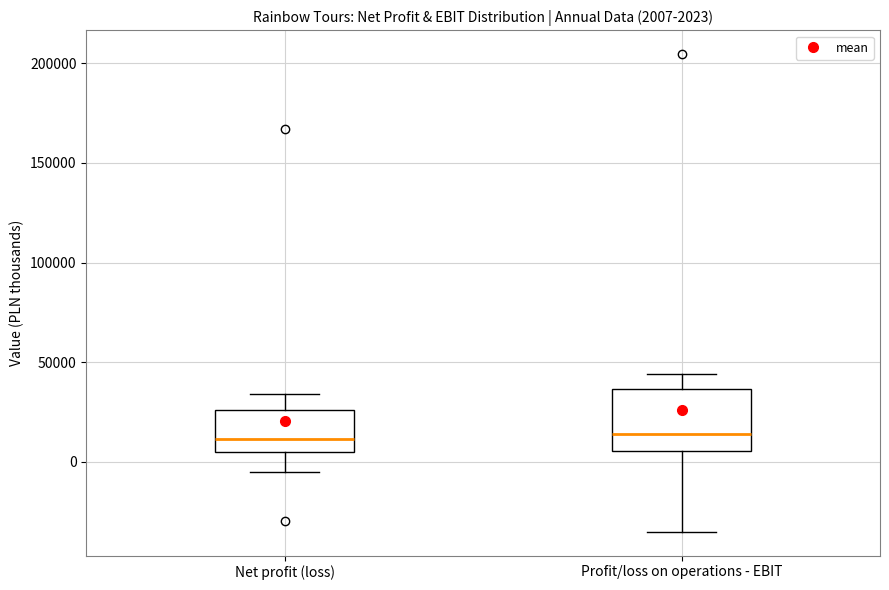

Comparing the boxes themselves (not the whiskers), which one is the tallest?

Profit/loss on operations - EBIT